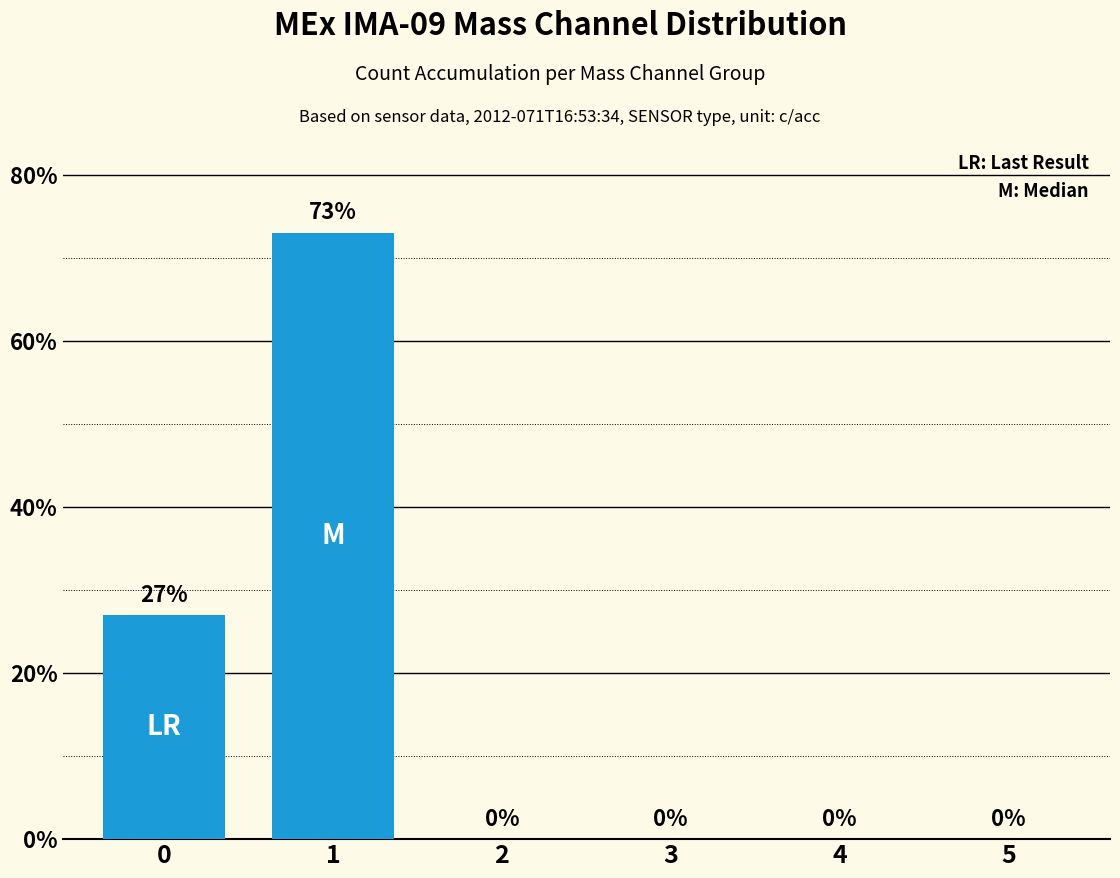

What is the average value?

17